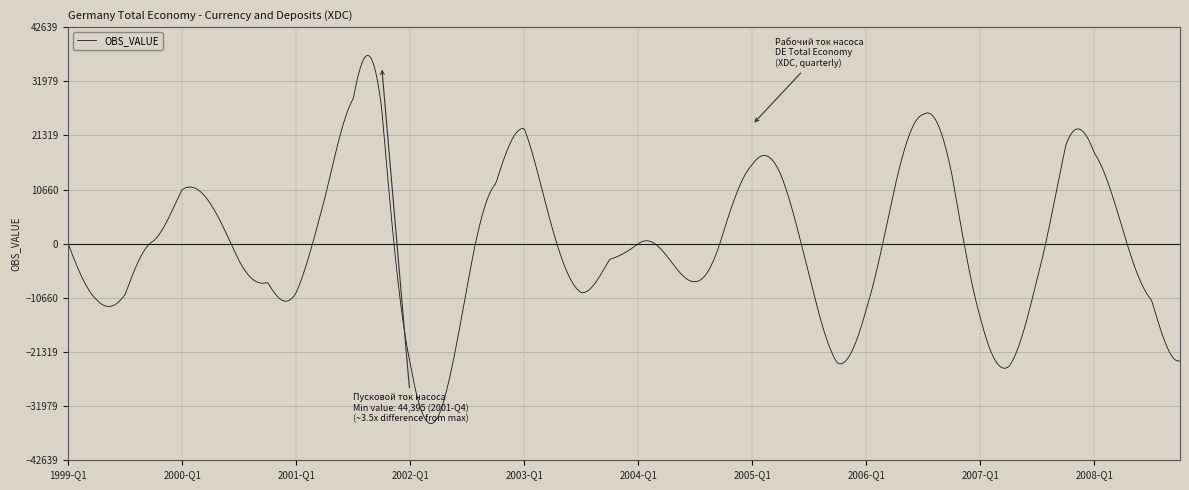

What is the minimum value shown in the chart?

-35415.5